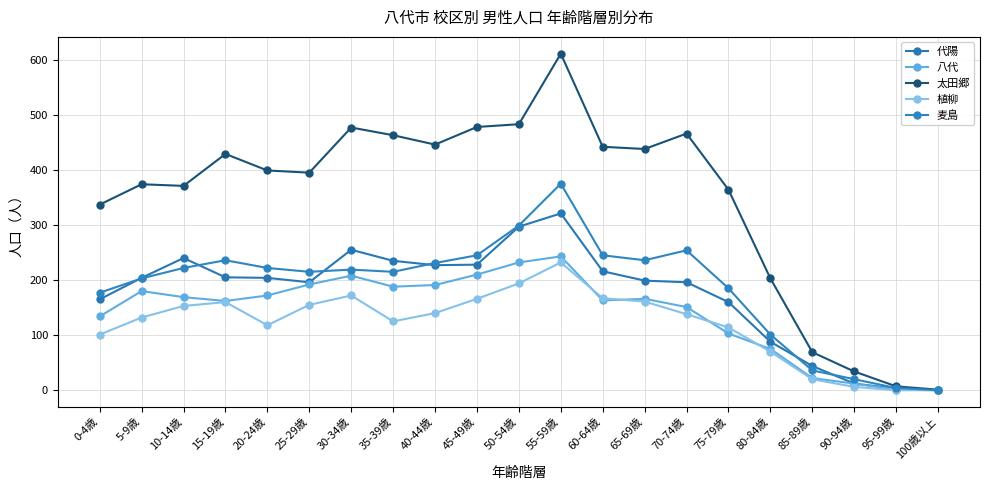

How many data points in 八代 are less than 166?

10